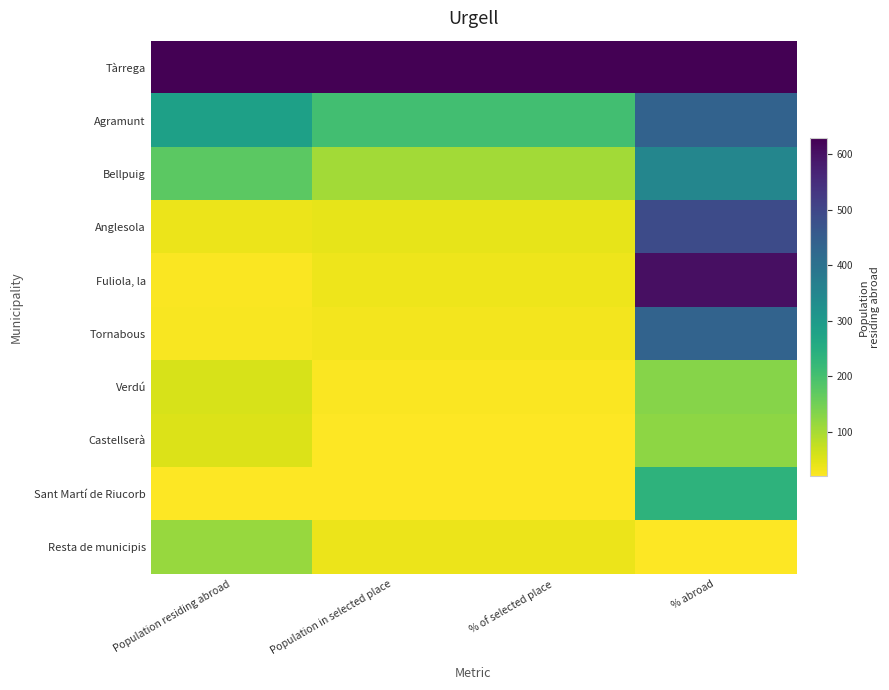

What is the total value across all series at Population in selected place?

1.6